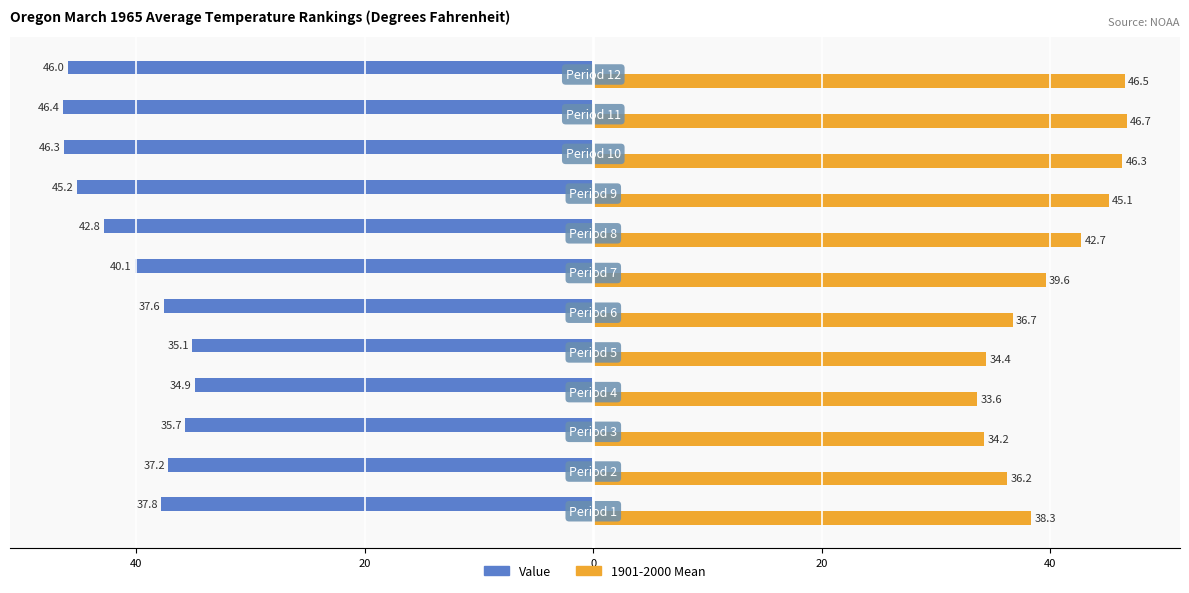

What is the sum of all Value values?

-485.1